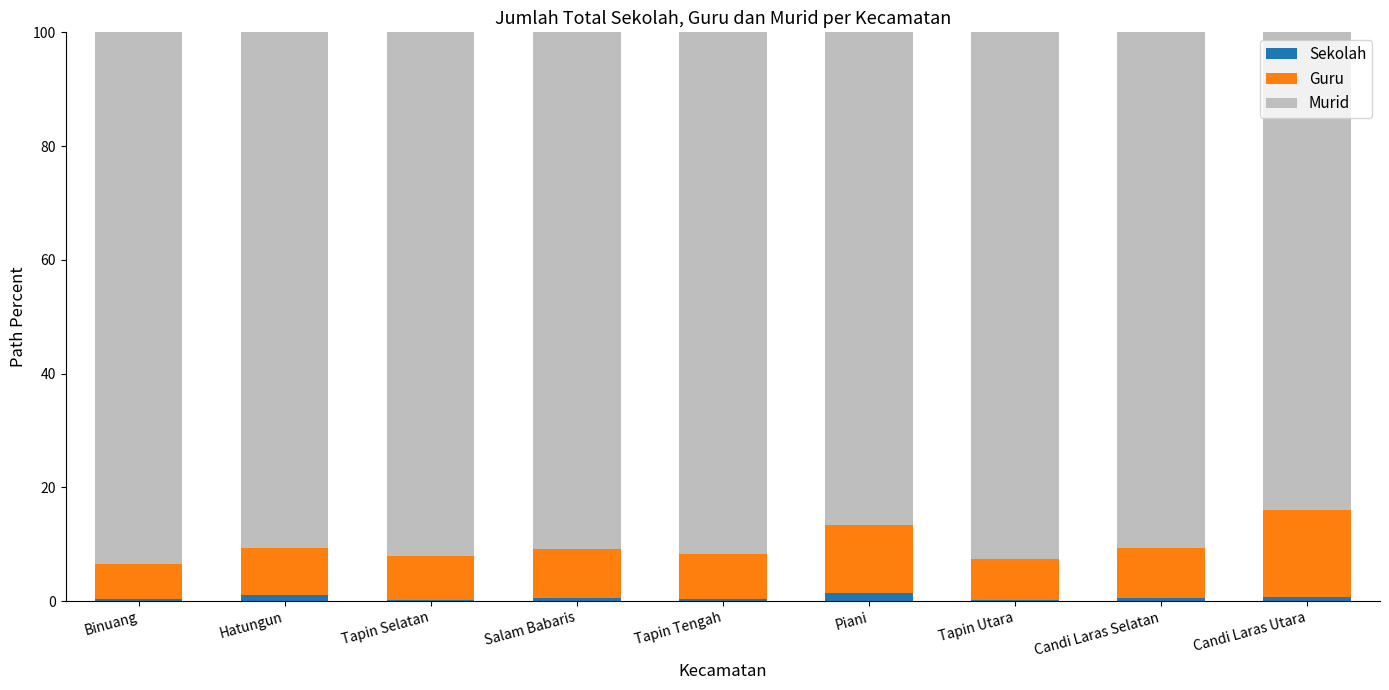

What is the difference between the maximum and second lowest values in the Sekolah series?

1.1